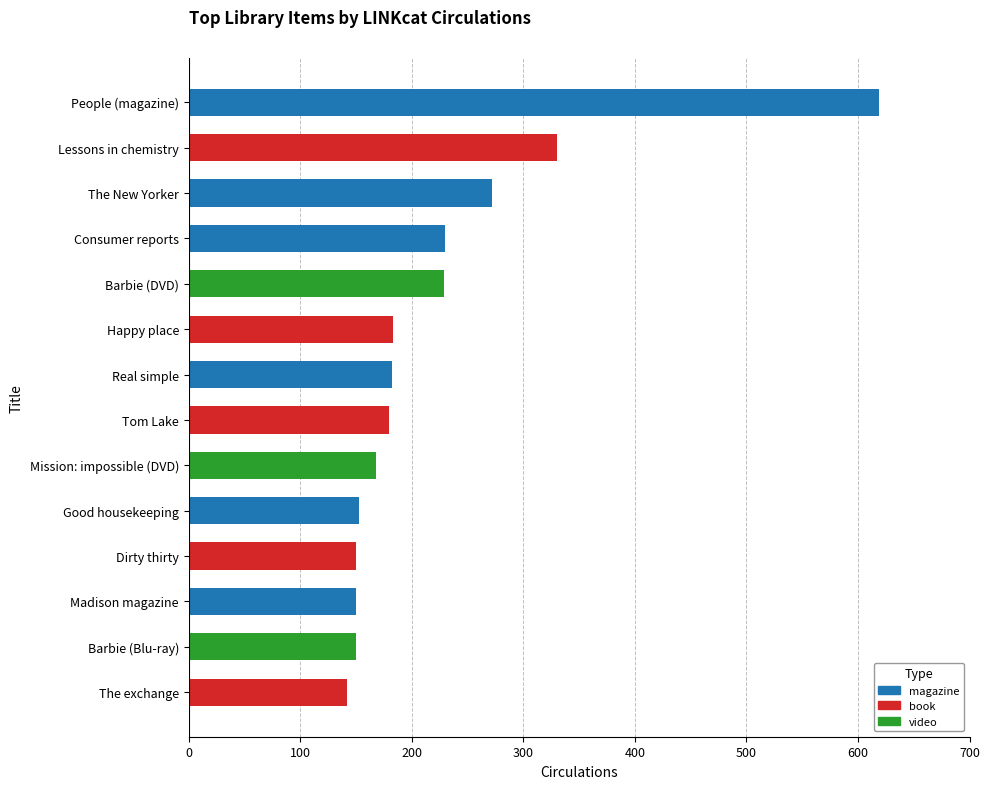

Approximately how many times larger is the value at Good housekeeping compared to Barbie (Blu-ray)?

1.0